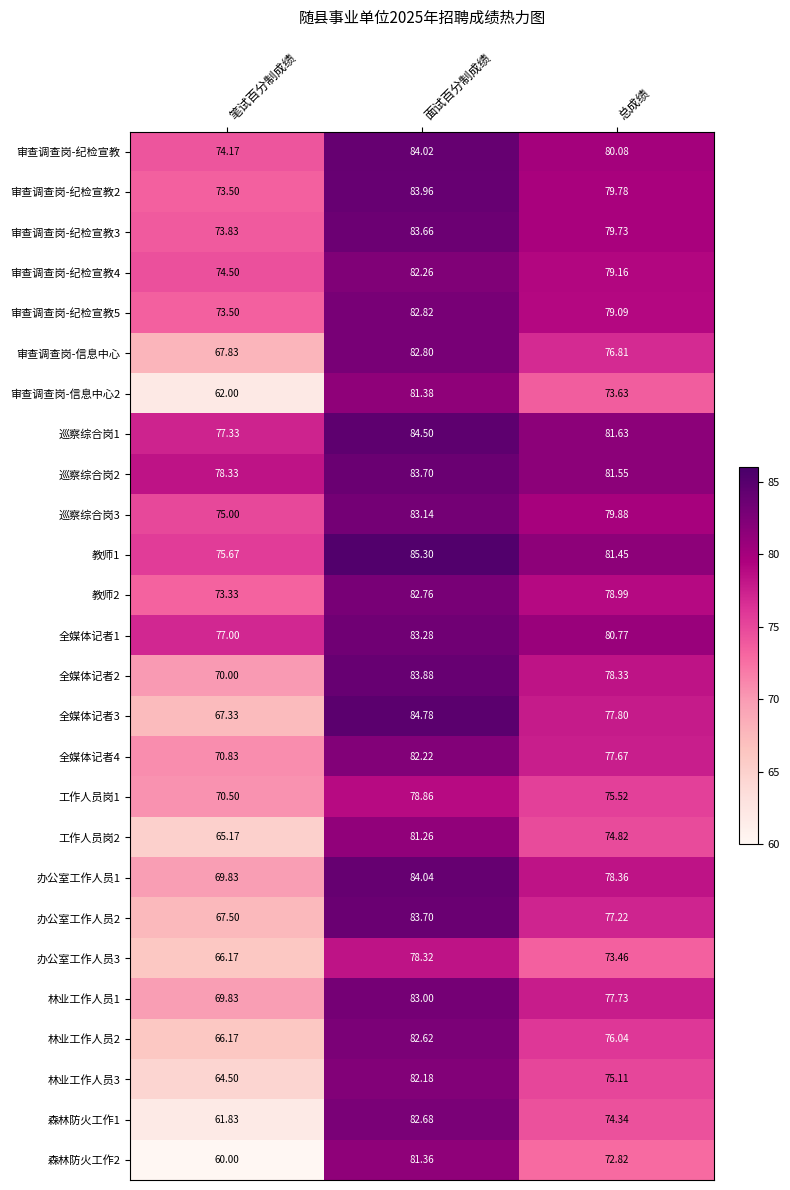

At which category is the sum across all series the highest?

面试百分制成绩